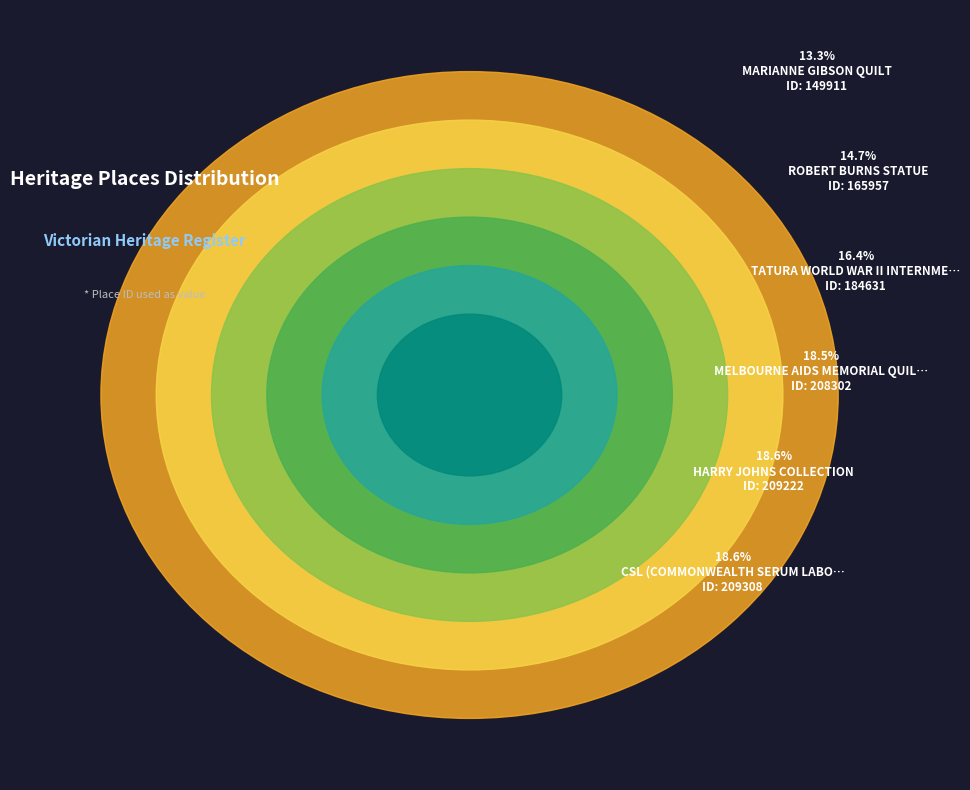

Does any single category account for the majority?

No